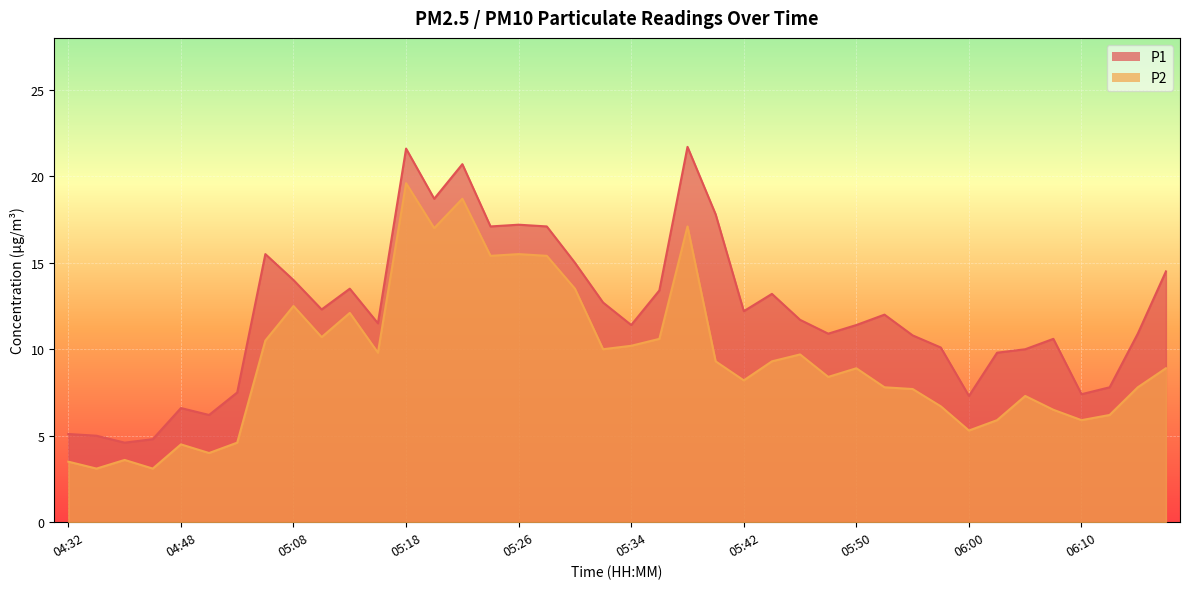

How many lines are shown in the chart?

2